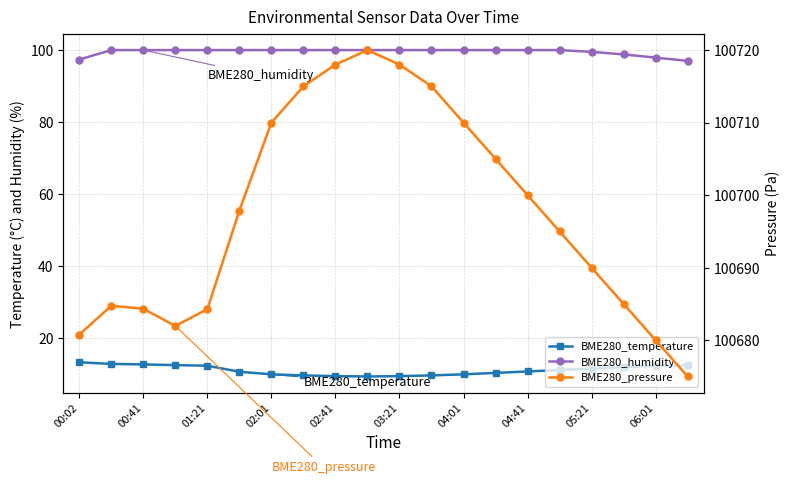

What is the average value of the BME280_pressure series?

100697.5